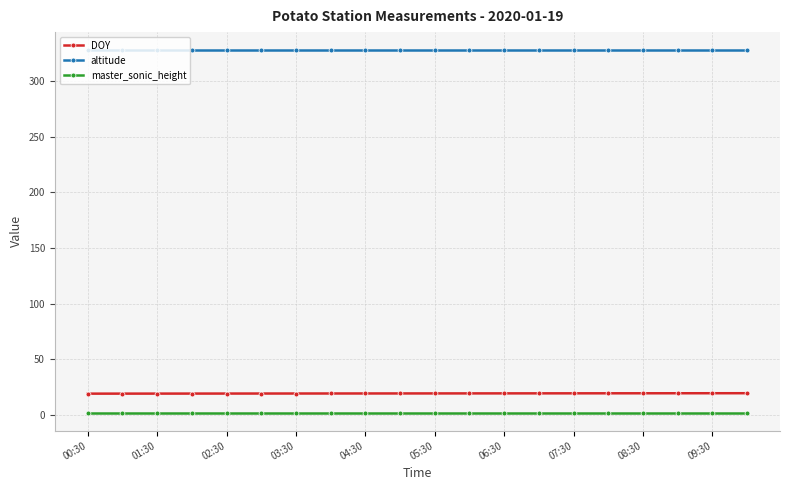

List the series in order of their peak value, highest first.

altitude, DOY, master_sonic_height